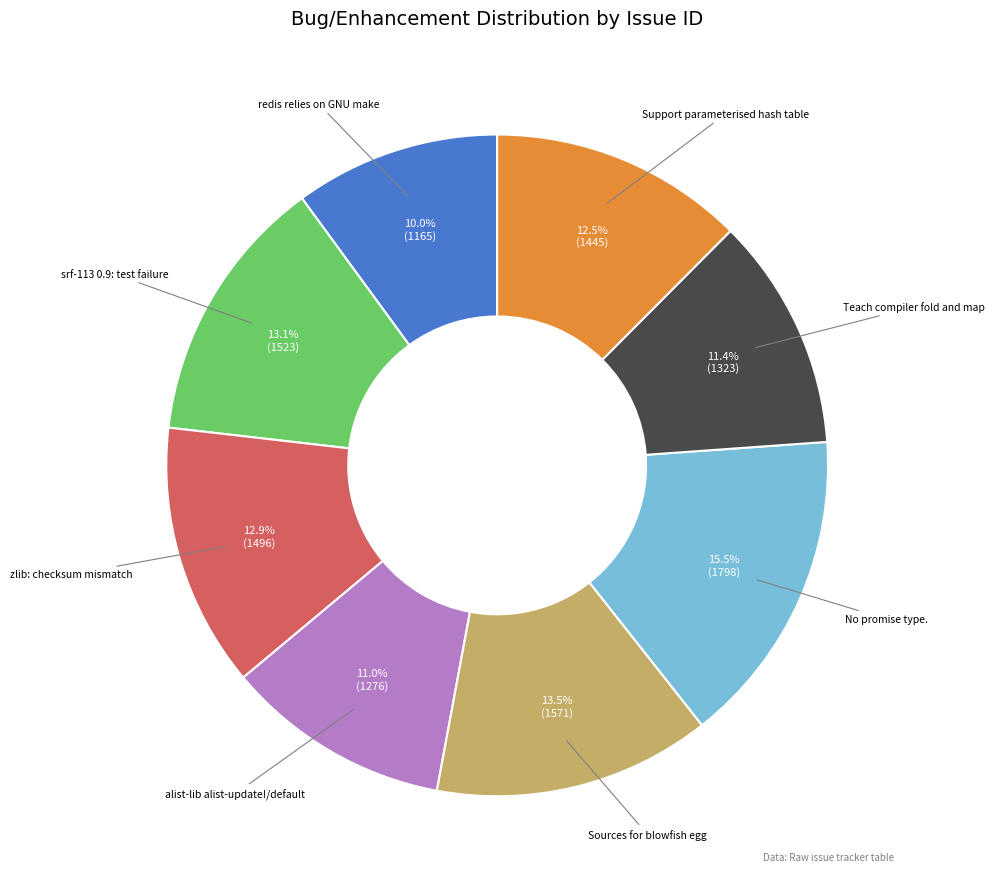

Count the number of slices in the pie.

8